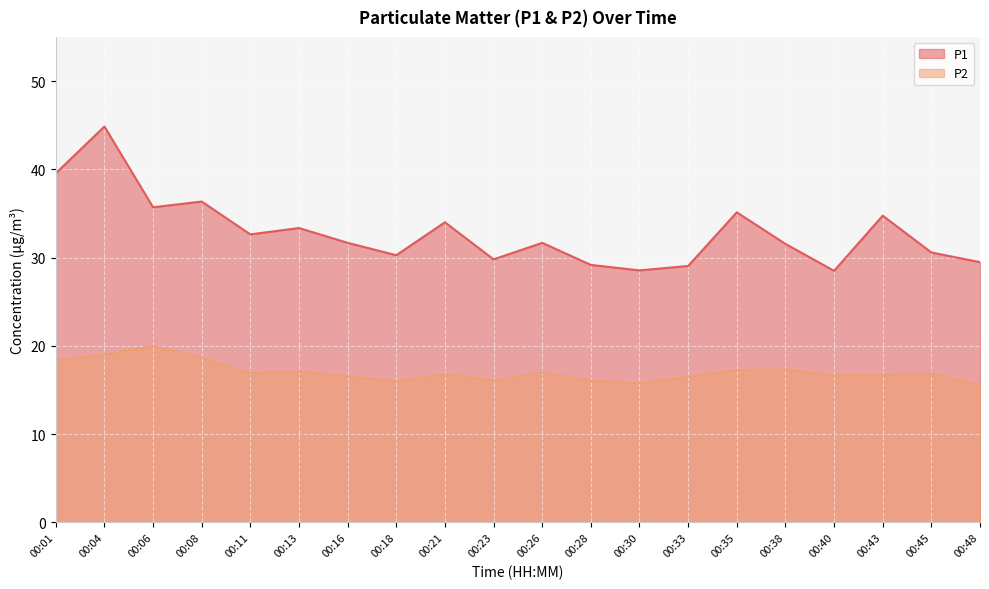

How many categories are shown in the chart?

20